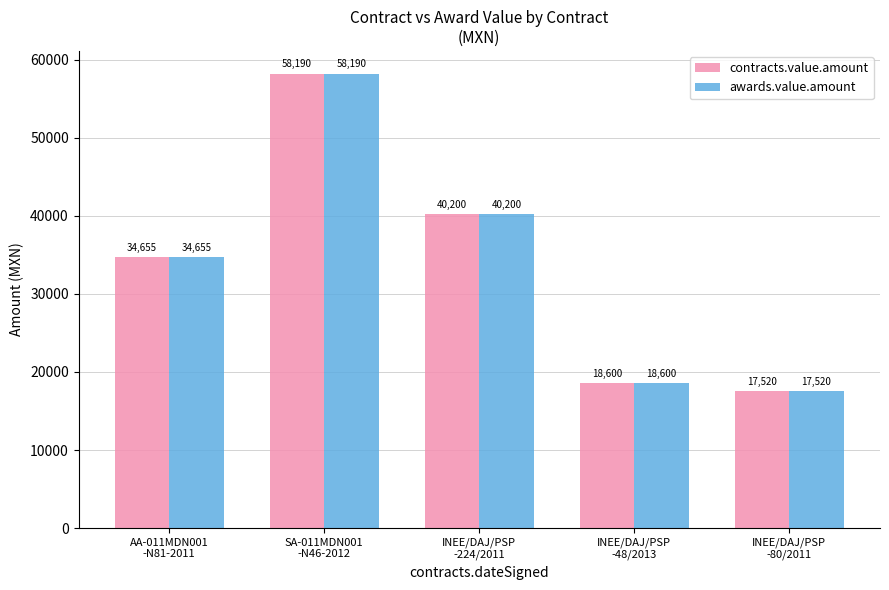

At which category is the sum across all series the highest?

SA-011MDN001
-N46-2012